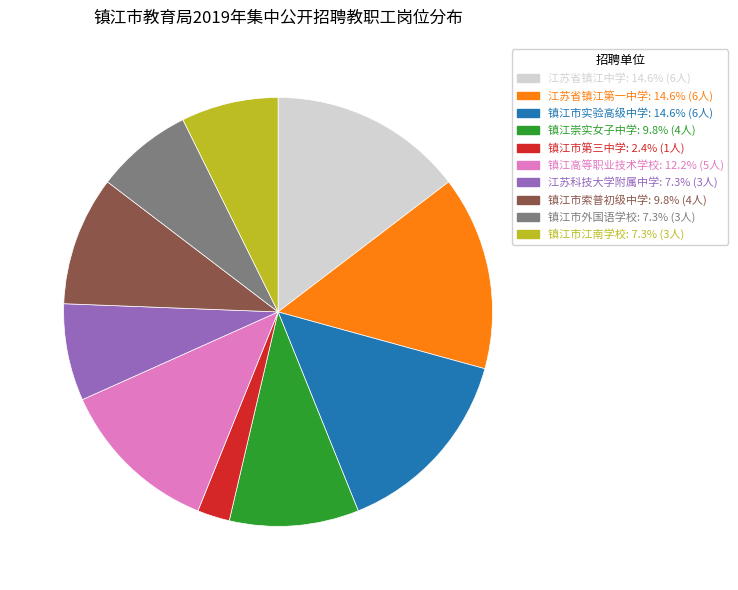

Which has a higher value, 镇江市外国语学校 or 镇江市实验高级中学?

镇江市实验高级中学